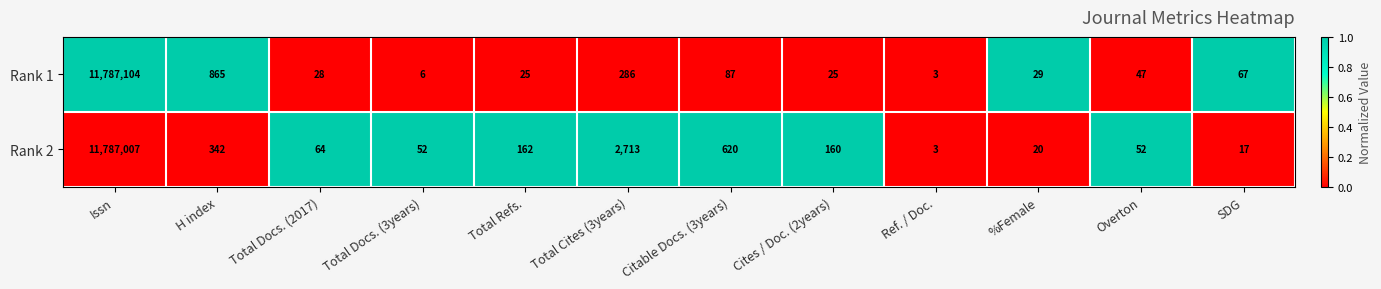

Rank the series by their maximum value, from highest to lowest.

Rank 1, Rank 2